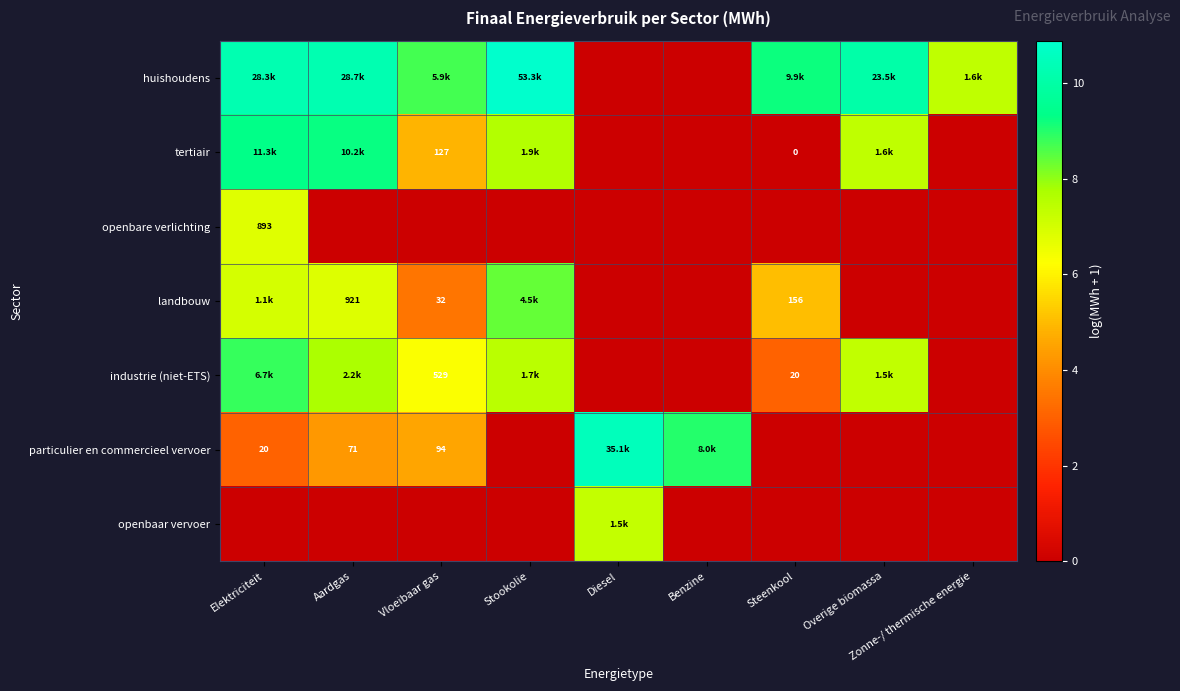

What is the greatest value displayed?

10.9